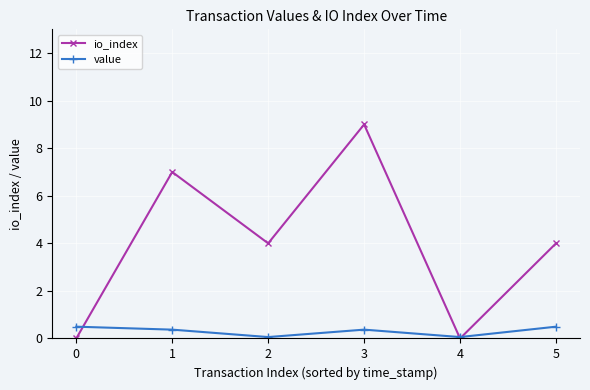

How many lines are shown in the chart?

2